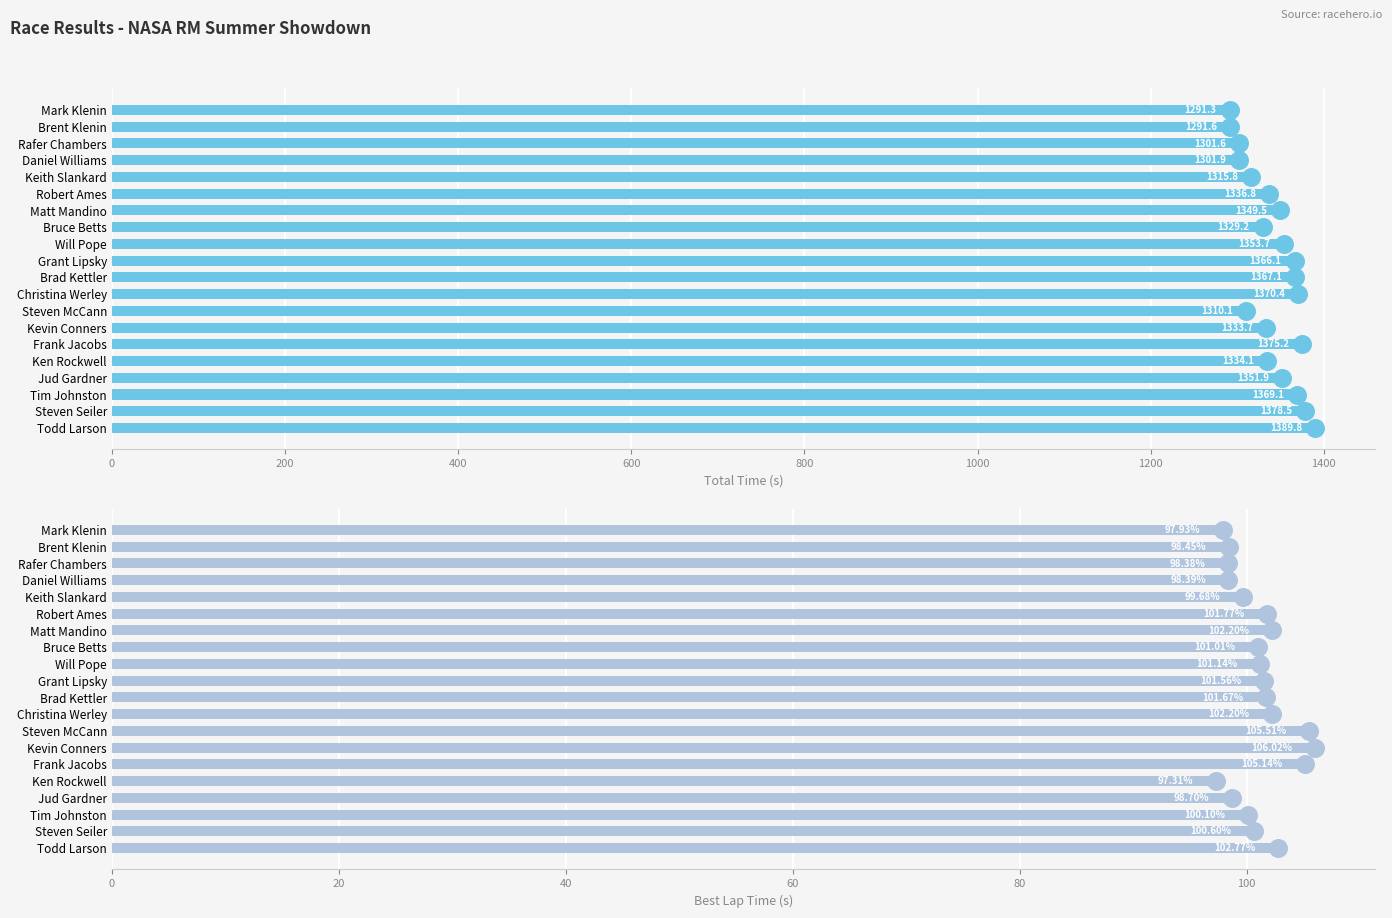

What is the total value across all series at Steven McCann?

1415.6